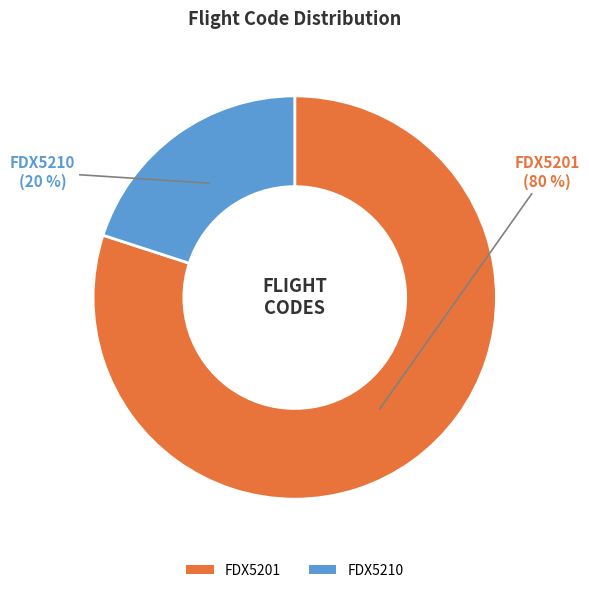

Which has a higher value, FDX5210 or FDX5201?

FDX5201